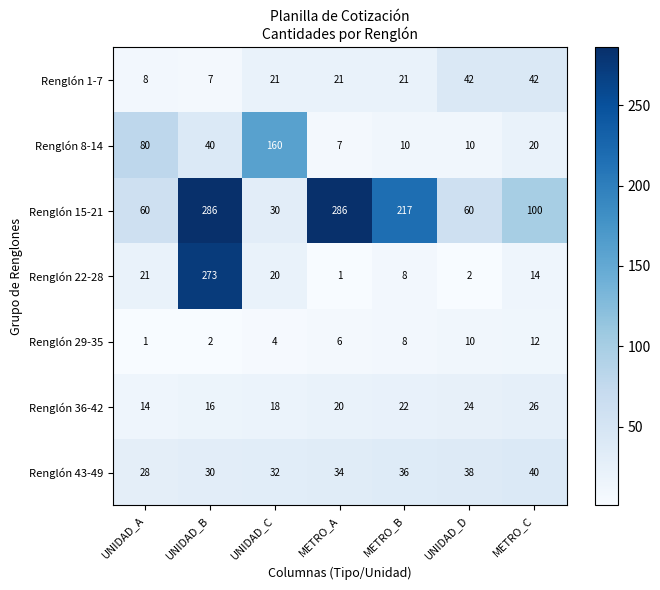

At how many categories does at least one series exceed 280?

2